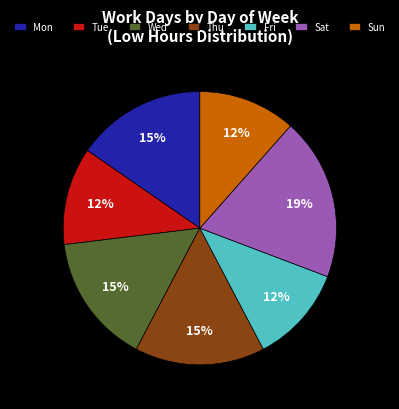

Does Fri account for over 50% of the chart?

No